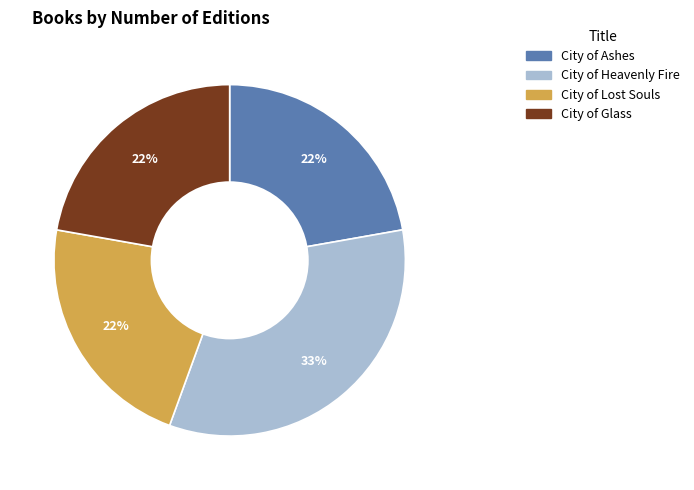

Count the number of slices in the pie.

4